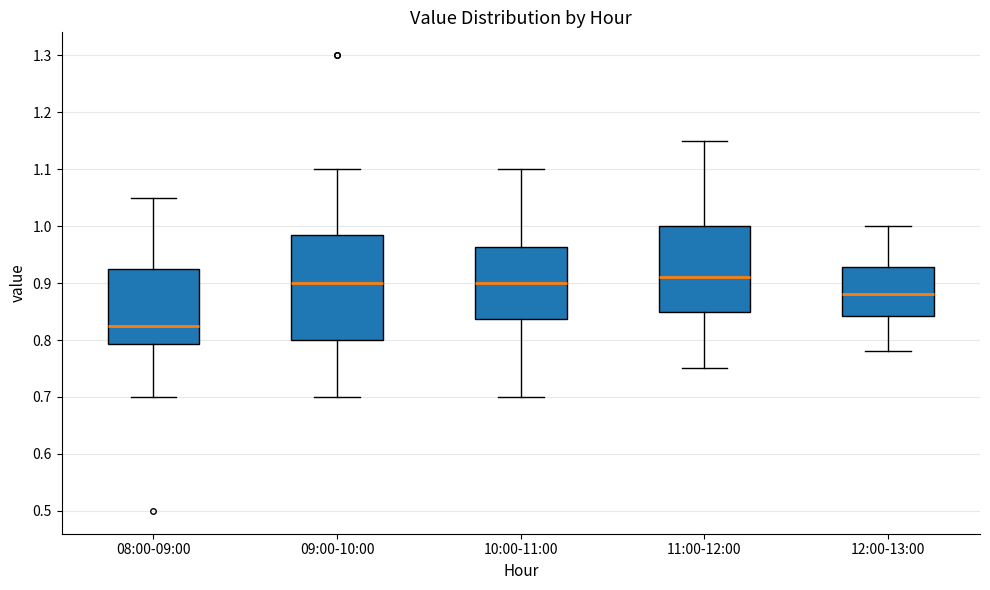

Reading left to right, read every box against the y-axis: the position of its median line, the range the box covers, and the ends of its whiskers. The values are not printed on the chart, so give them approximately, as read against the axis.

08:00-09:00: median 0.83, box 0.79 to 0.93, whiskers 0.70 to 1.05
09:00-10:00: median 0.90, box 0.80 to 0.99, whiskers 0.70 to 1.10
10:00-11:00: median 0.90, box 0.84 to 0.96, whiskers 0.70 to 1.10
11:00-12:00: median 0.91, box 0.85 to 1.00, whiskers 0.75 to 1.15
12:00-13:00: median 0.88, box 0.84 to 0.93, whiskers 0.78 to 1.00